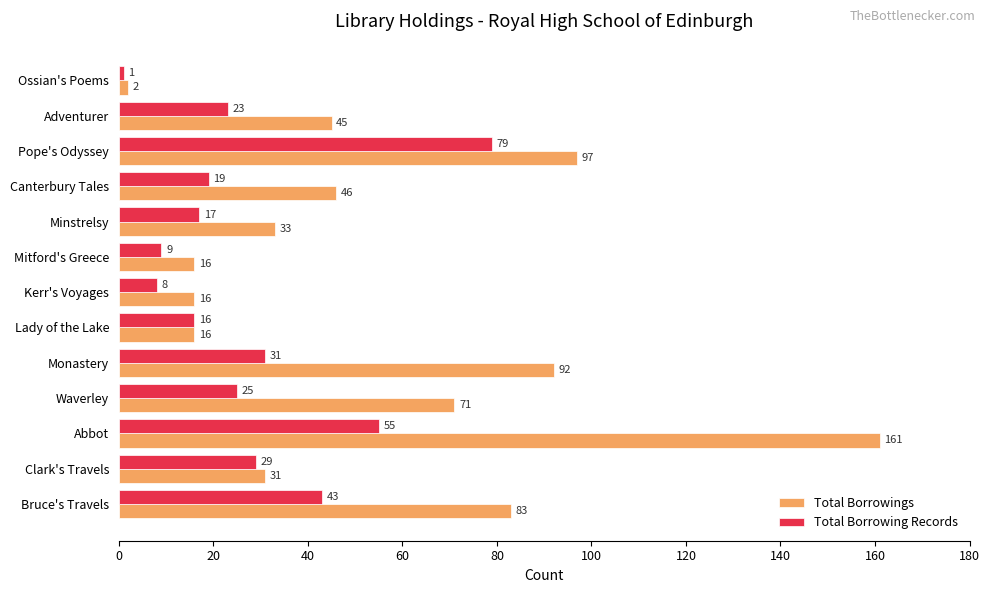

What is the average value of the Total Borrowing Records series?

27